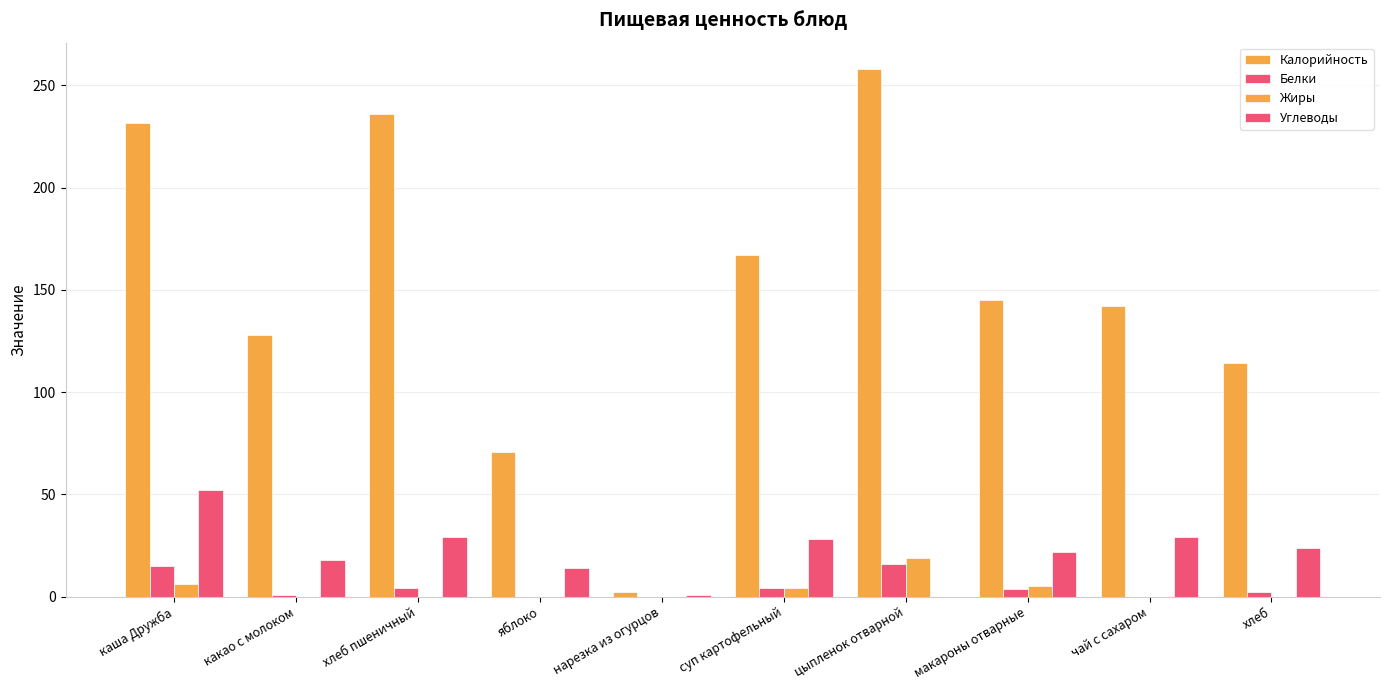

Between чай с сахаром and хлеб, which is larger?

чай с сахаром